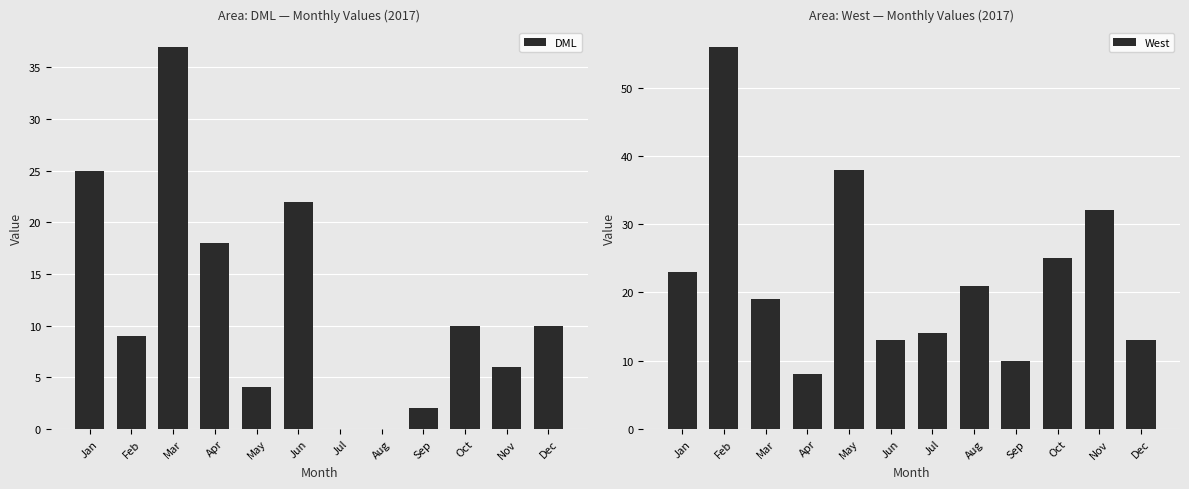

What is the sum of the DML values at Nov and May?

10